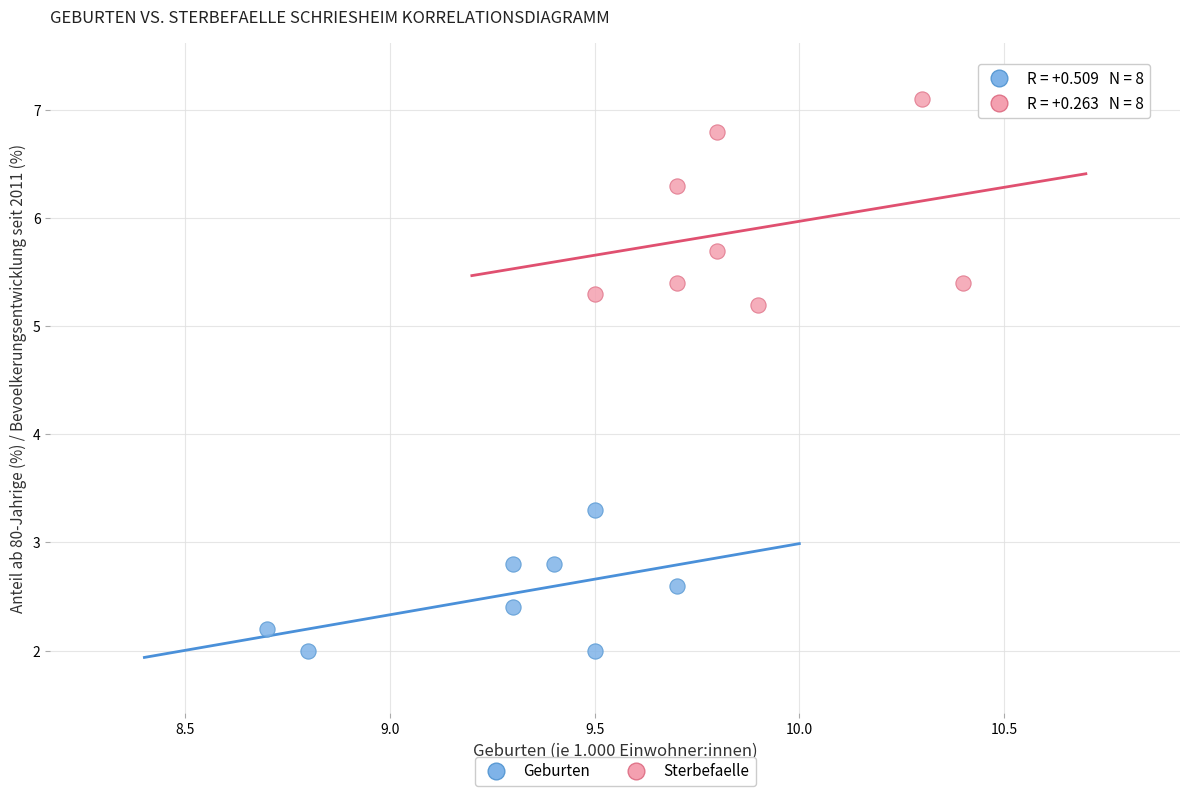

Which series reaches the maximum Y coordinate?

Sterbefaelle